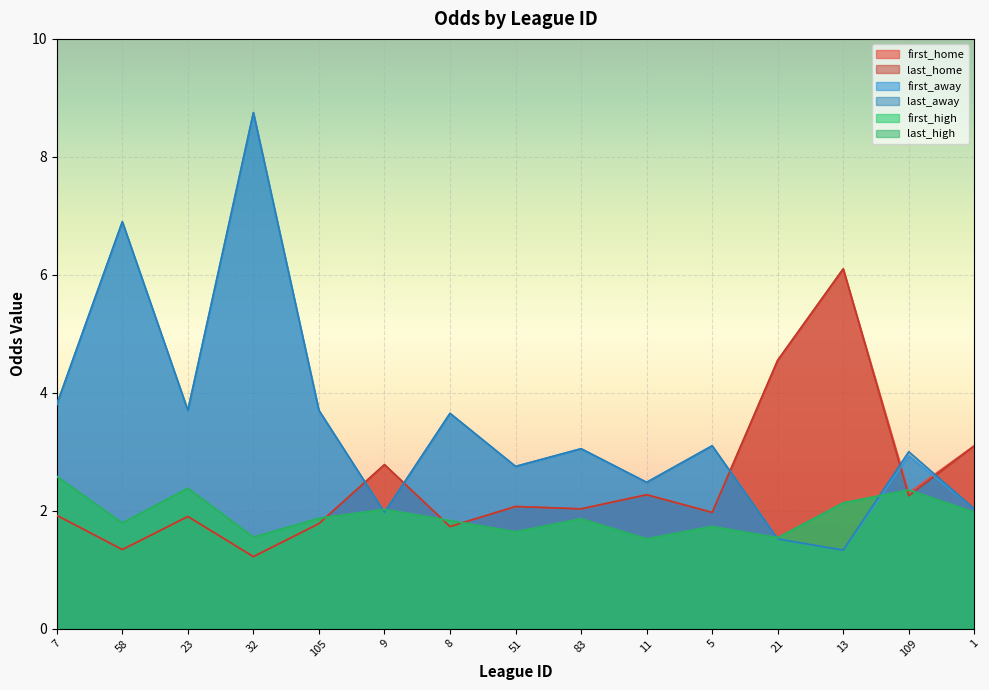

What position from the left is 8?

7